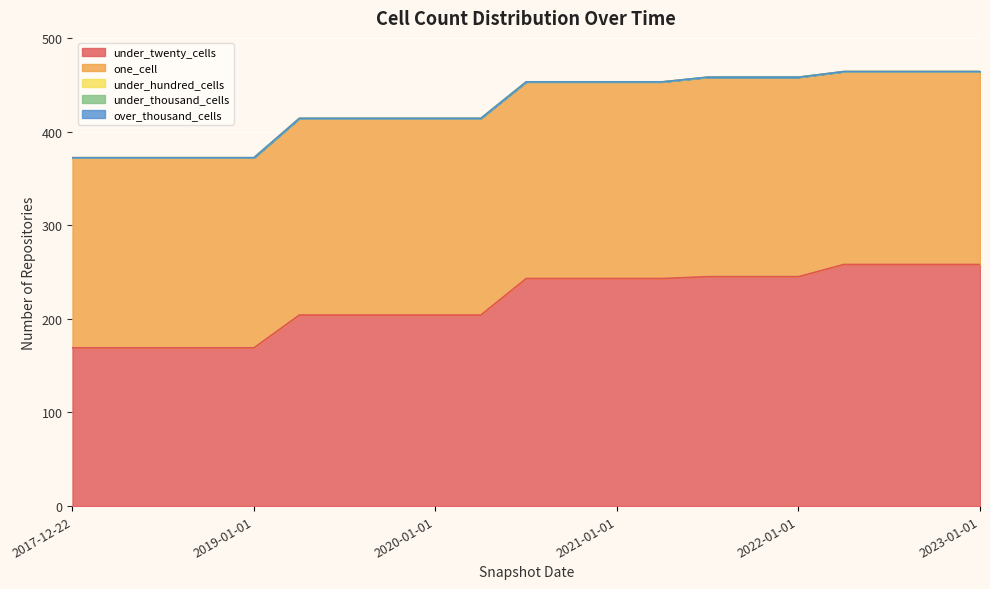

Which series has the largest total across all categories?

under_twenty_cells